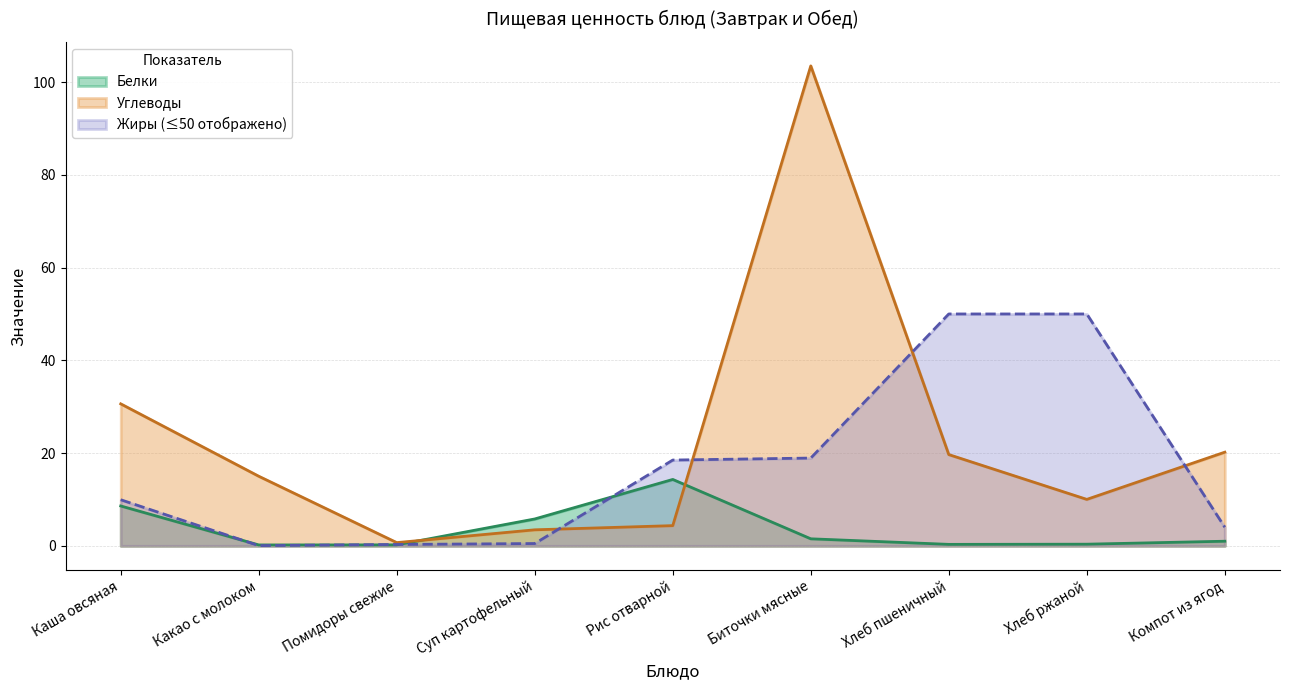

How many interior local valleys does the Белки series have?

2